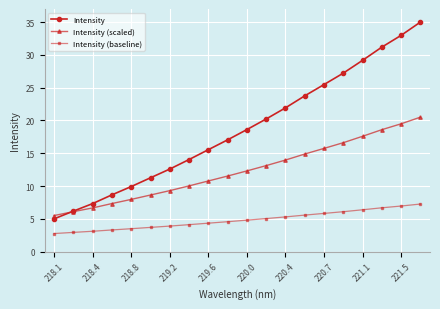

What is the value of the Intensity (scaled) point at the 17th from the left?

17.6